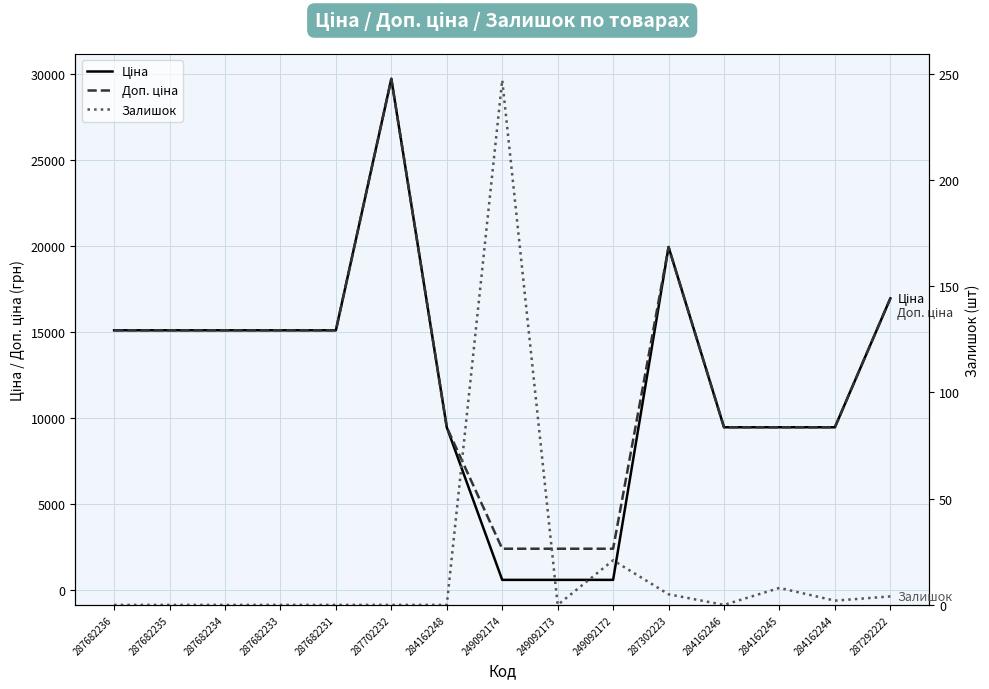

How many data points in Ціна are above 15120?

3